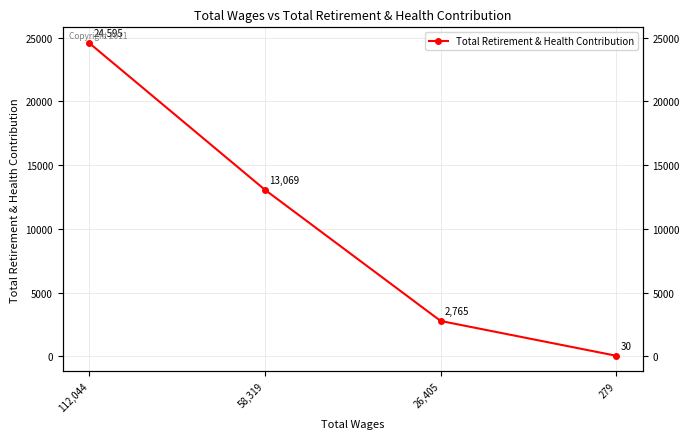

What is the label of the 3rd point from the right?

58,319